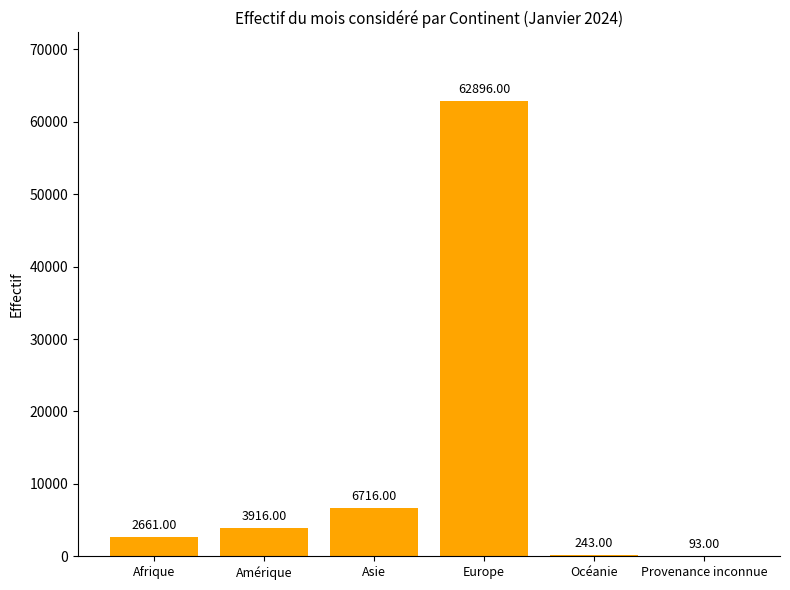

The value at Provenance inconnue is 93. True or false?

True